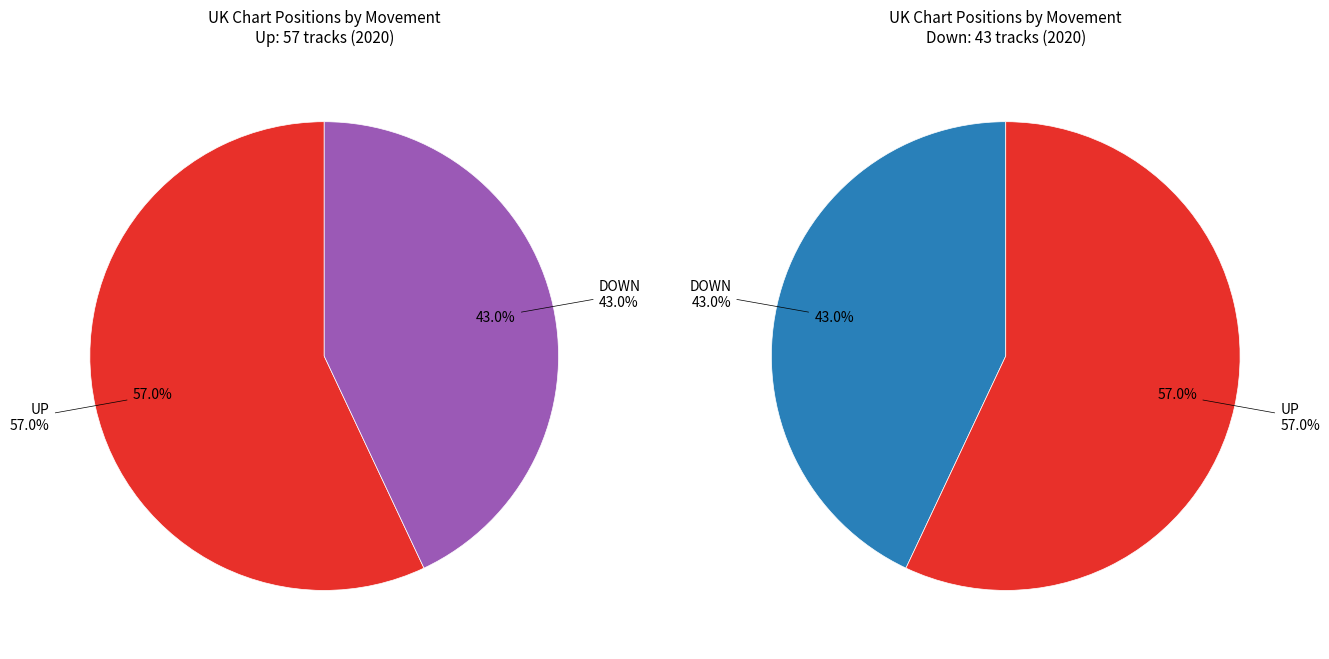

Which has a higher value, down or up?

up